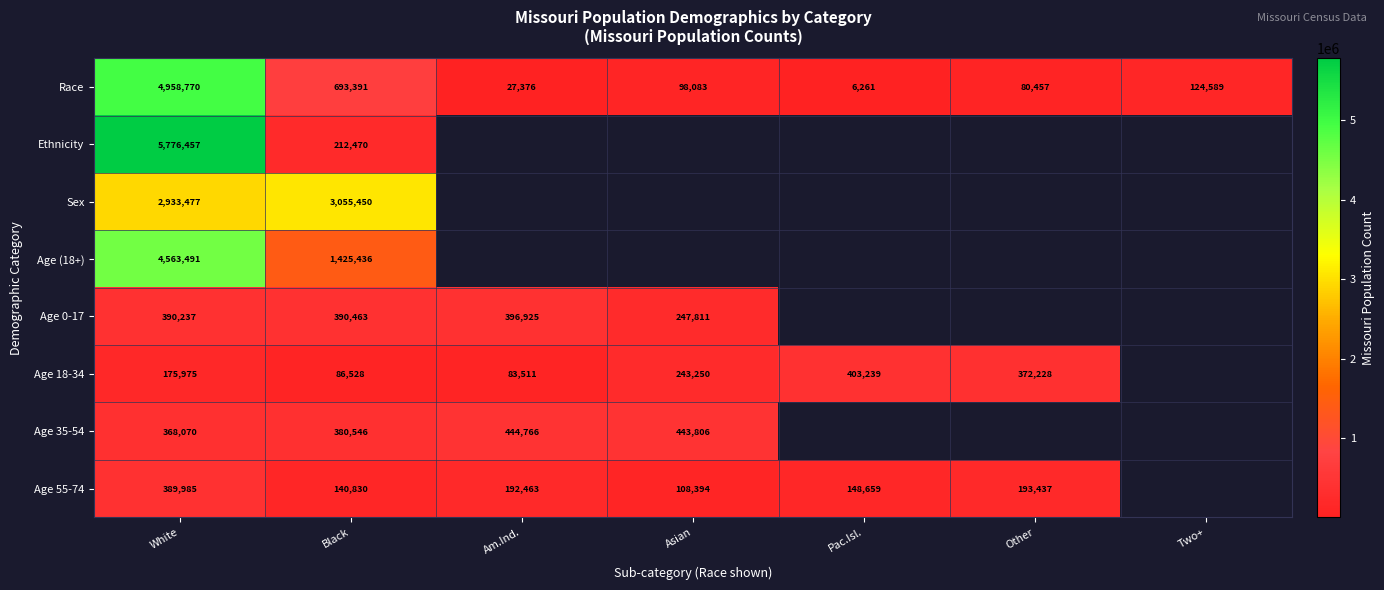

What is the total value across all series at White?

19556462